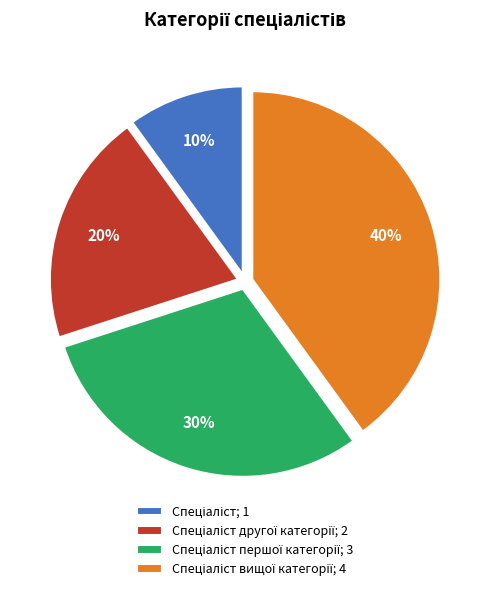

To the nearest percent, what is the average slice percentage?

25%